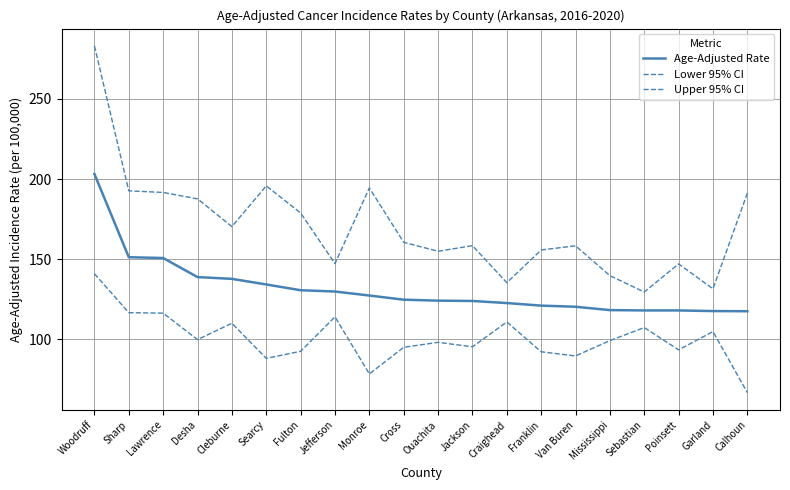

Does the chart have visible grid lines?

Yes